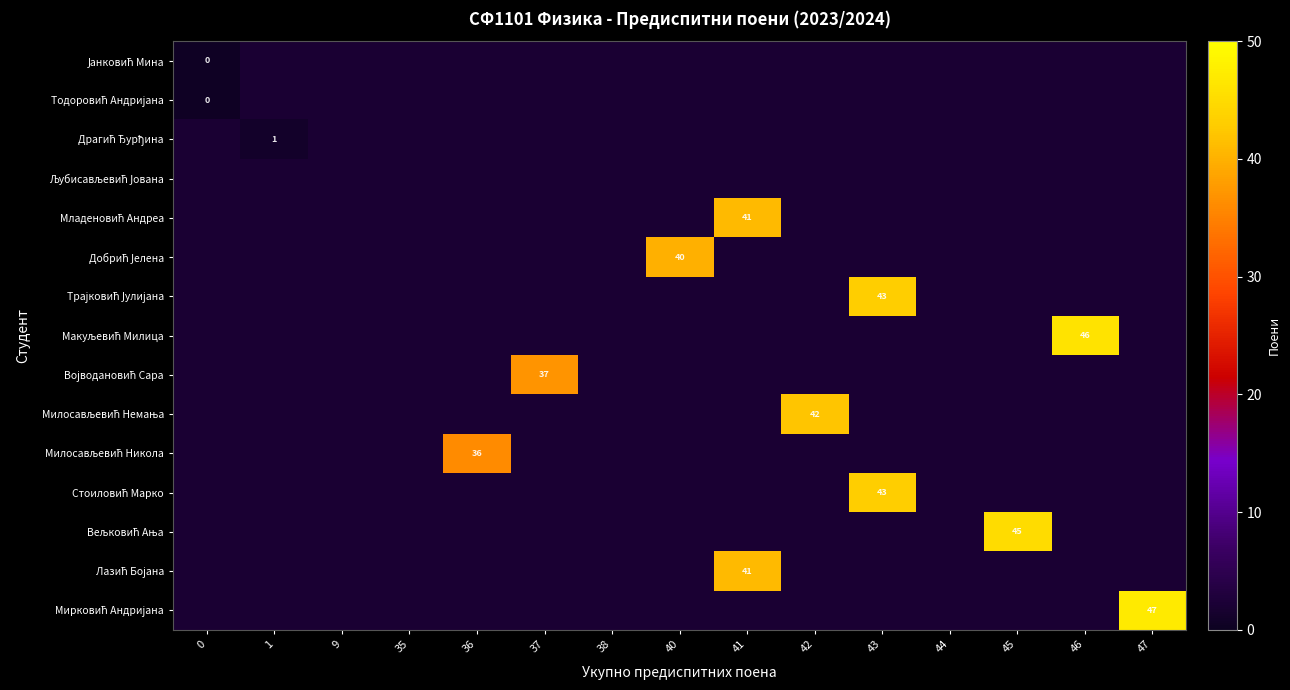

Is the value of Стоиловић Марко at 43 greater than the value of Добрић Јелена at 37?

No